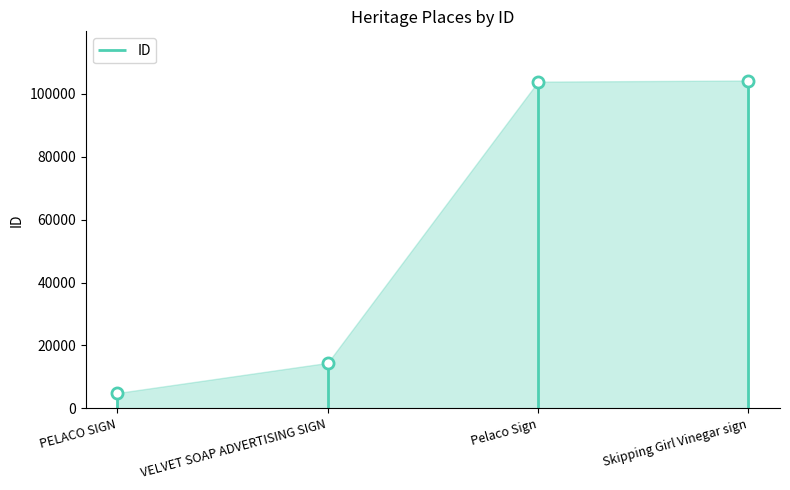

What is the greatest value displayed?

104257